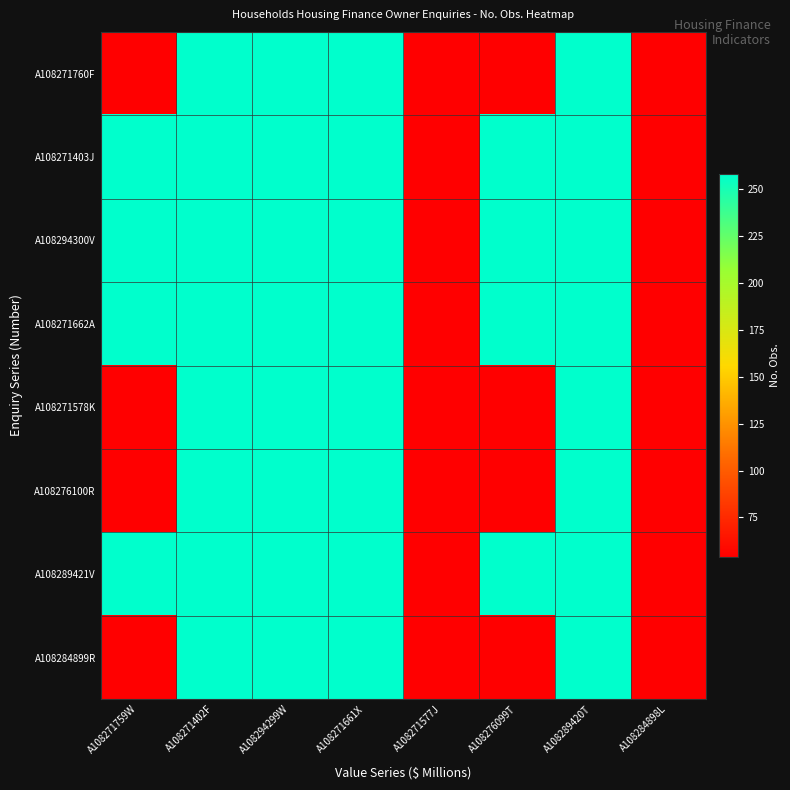

Count the number of data series in this chart.

8